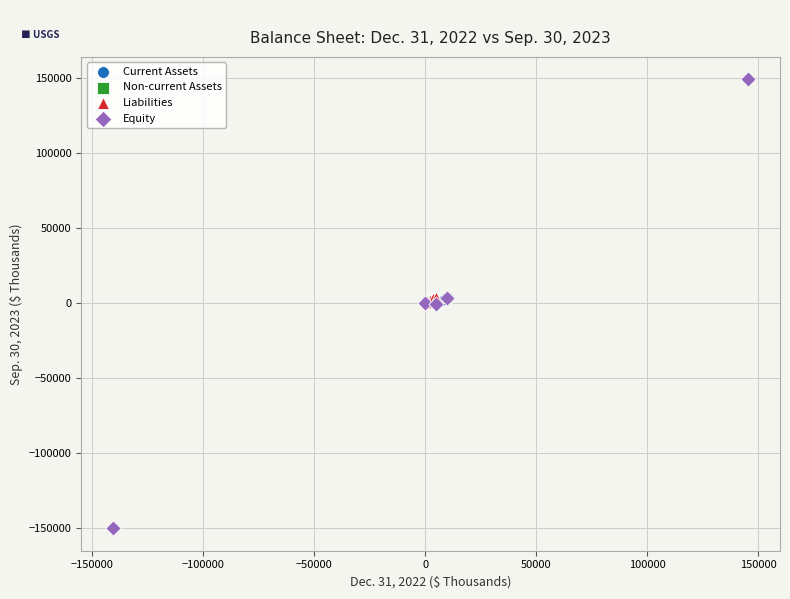

Which series contains the highest Y value?

Equity